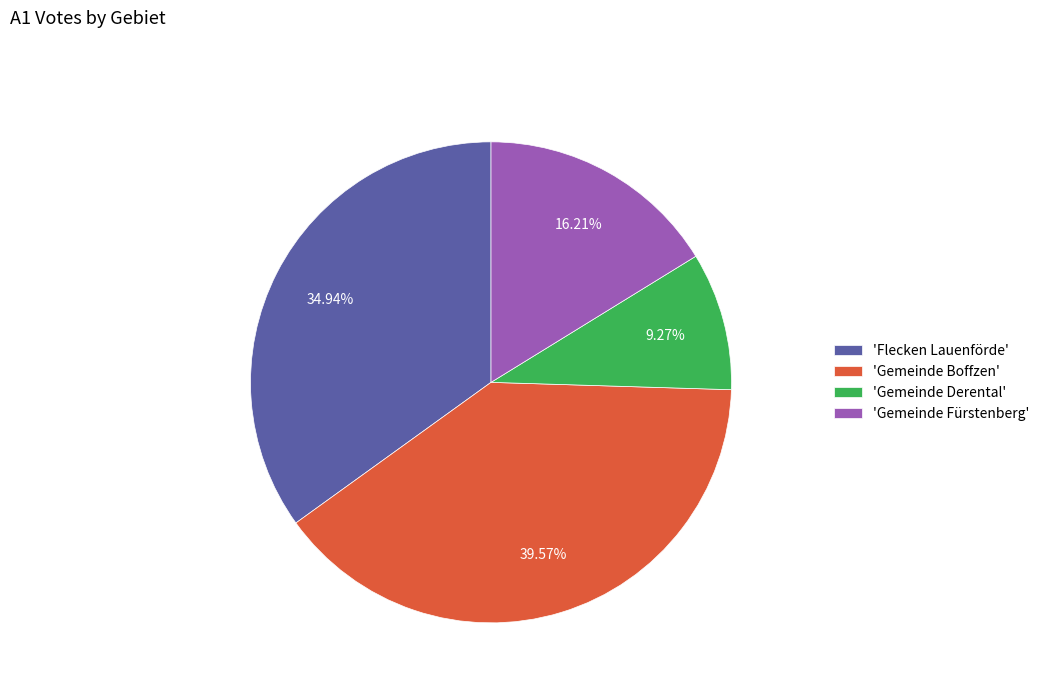

Is there any slice that represents more than half of the pie?

No